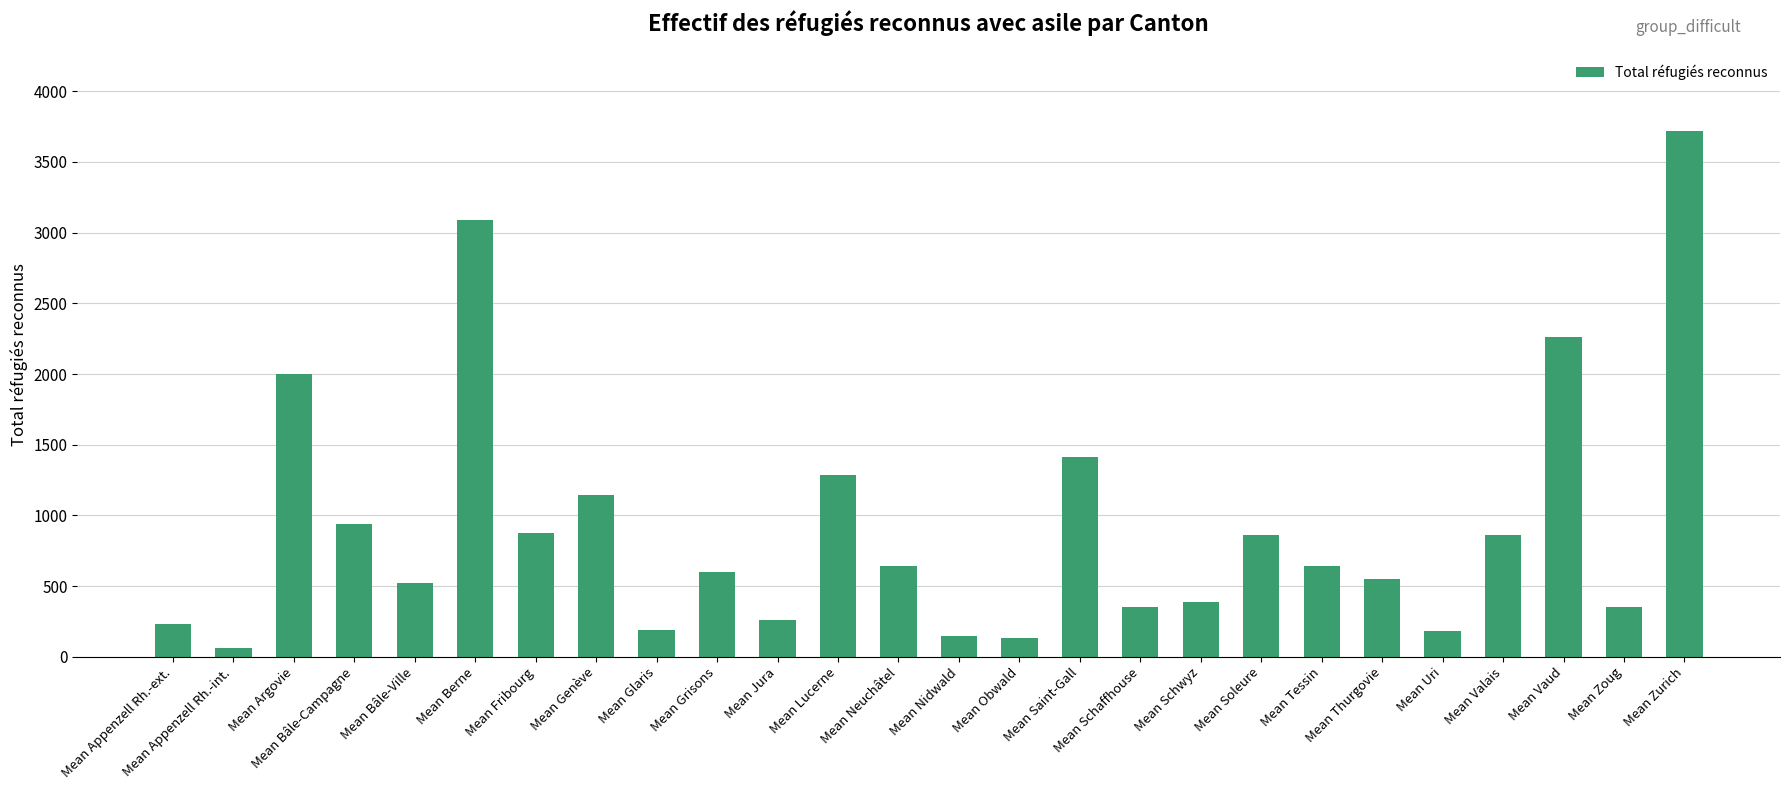

What is the approximate value at Mean Valais?

861